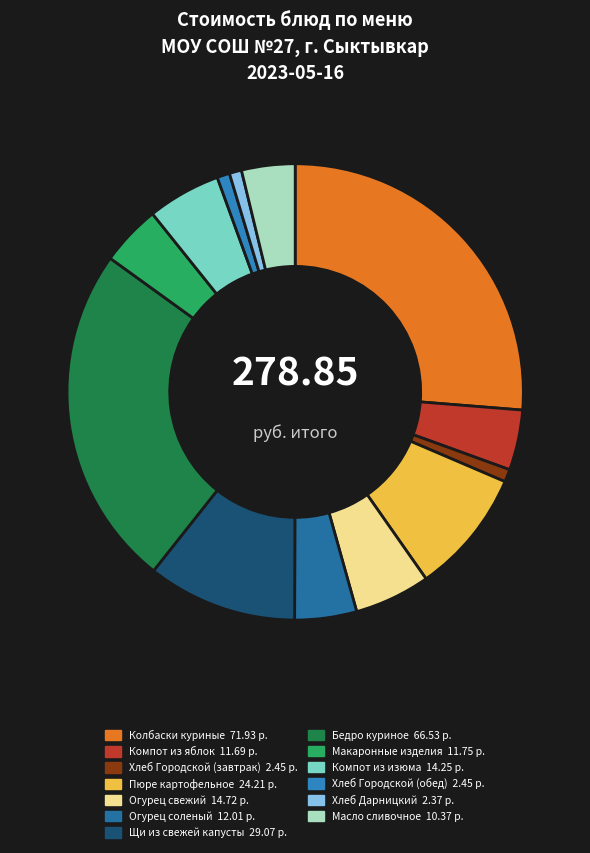

To the nearest percent, what portion does Хлеб Городской (завтрак) represent?

1%